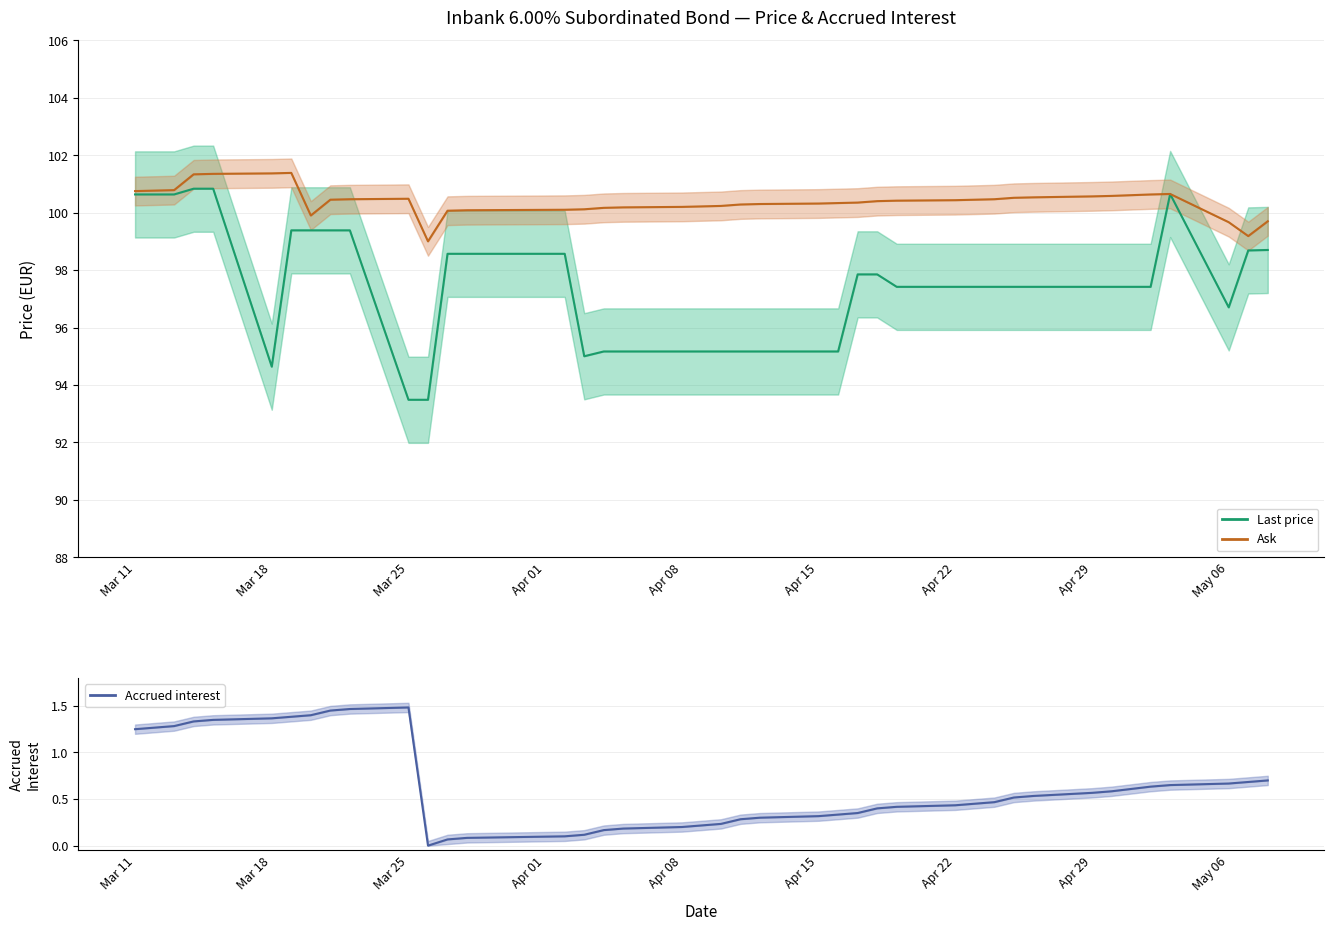

At which label does Ask first exceed 100?

Mar 11